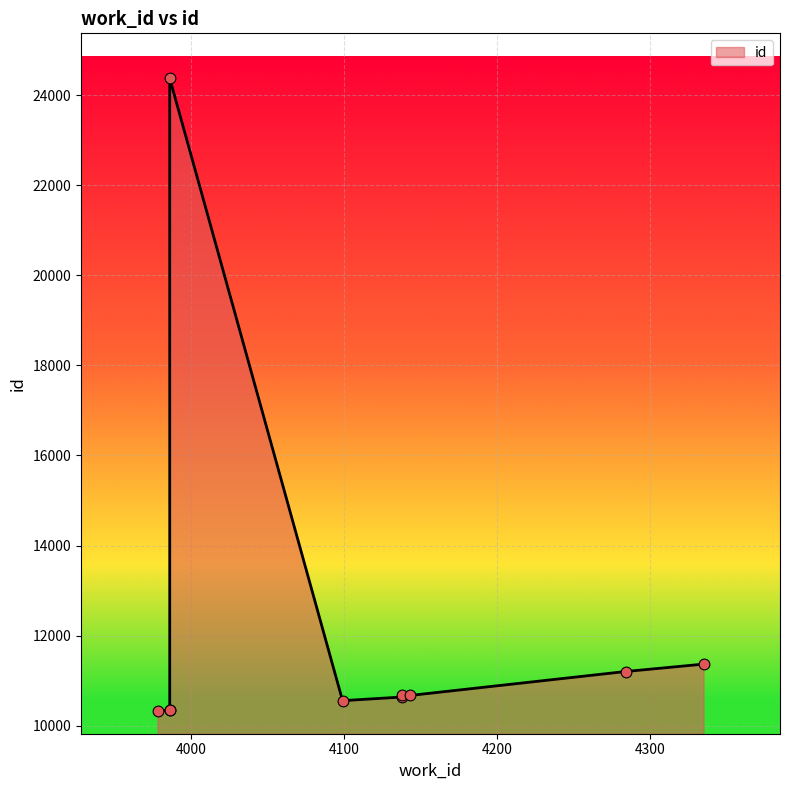

What is the change in value from 3986 to 4099?

+203